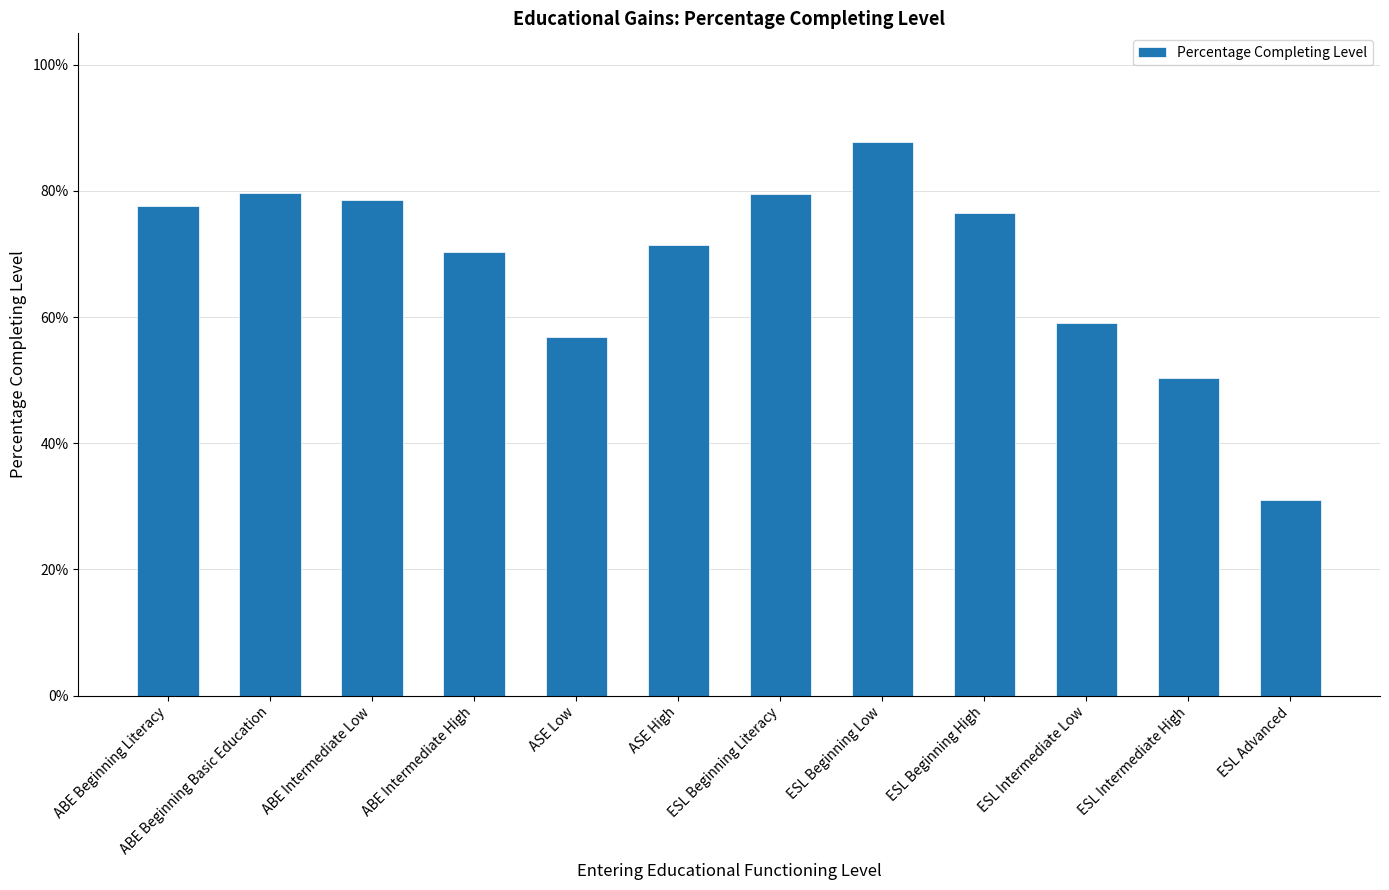

Which has a higher value, ESL Intermediate High or ESL Intermediate Low?

ESL Intermediate Low